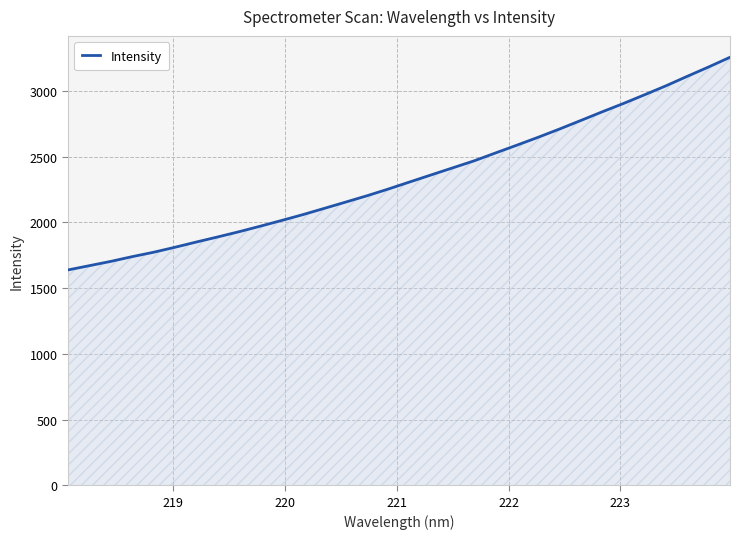

What is the maximum value shown in the chart?

3255.5